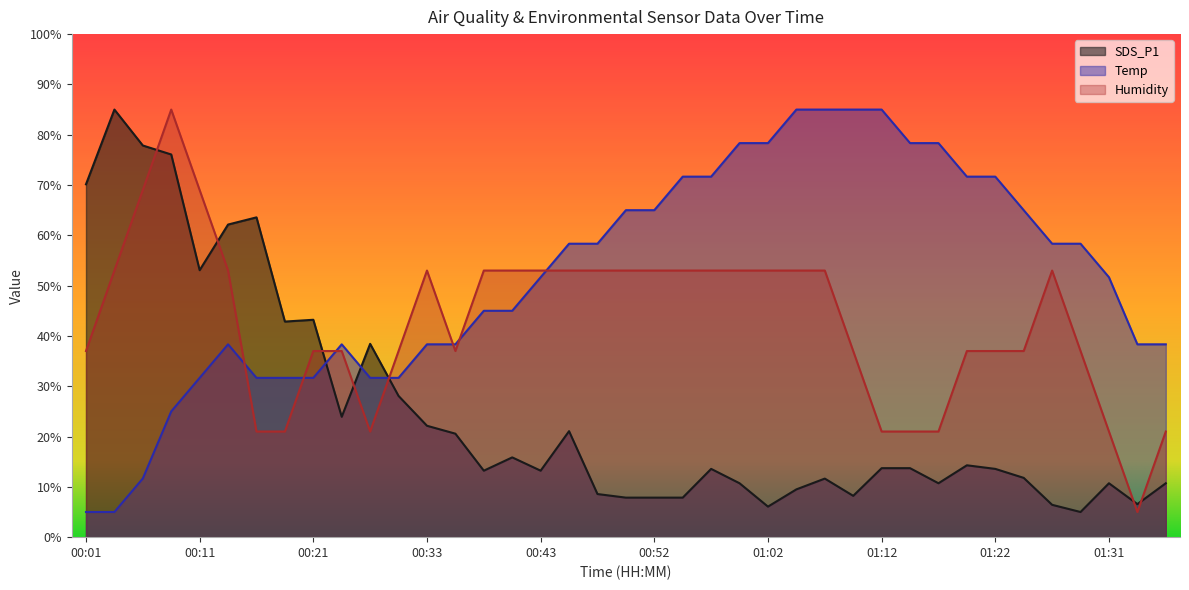

How many lines are shown in the chart?

3